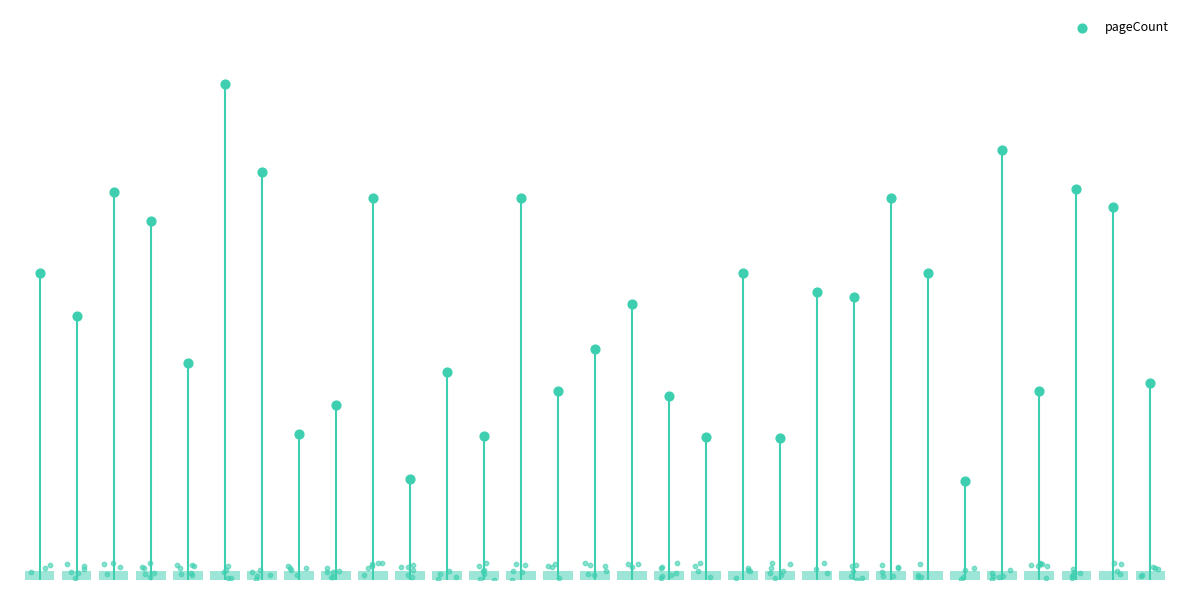

Which has a higher value, 3 or 10?

3